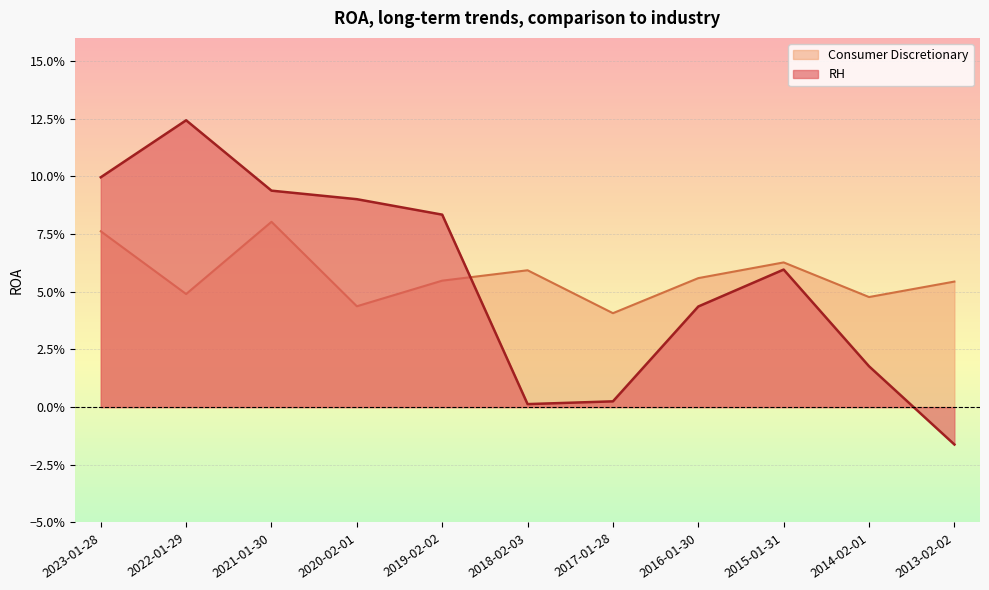

At which label is Consumer Discretionary closest to 0?

2017-01-28